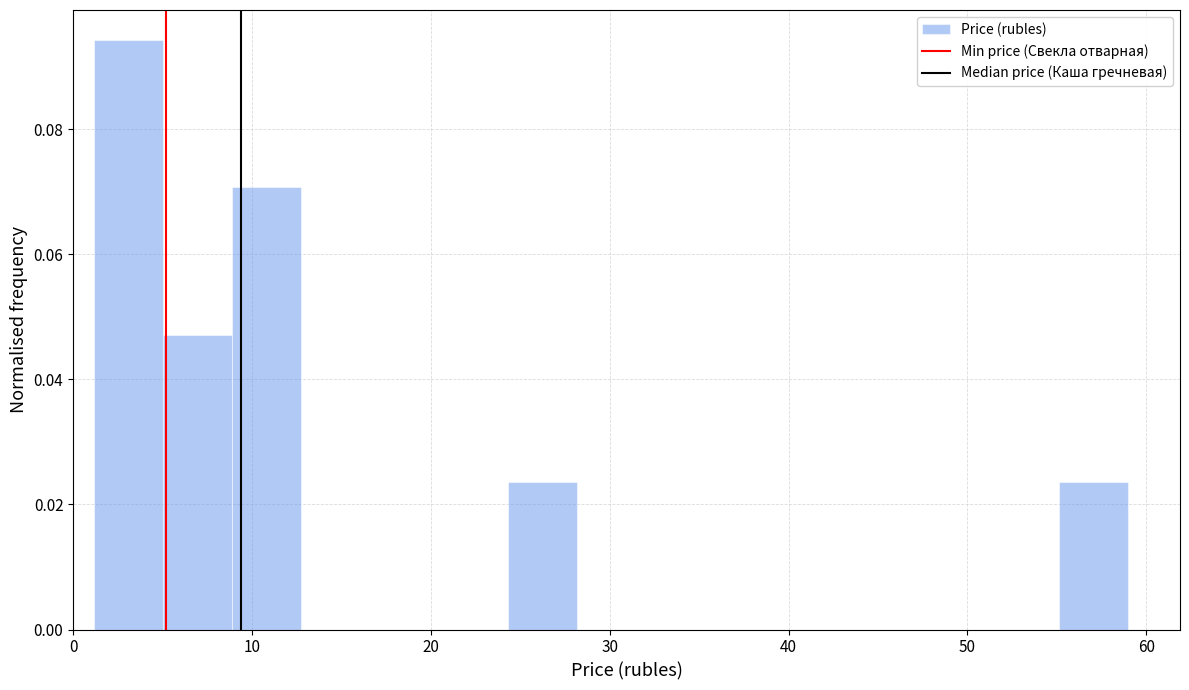

Read against the x-axis, roughly where is the centre of the tallest bar?

3